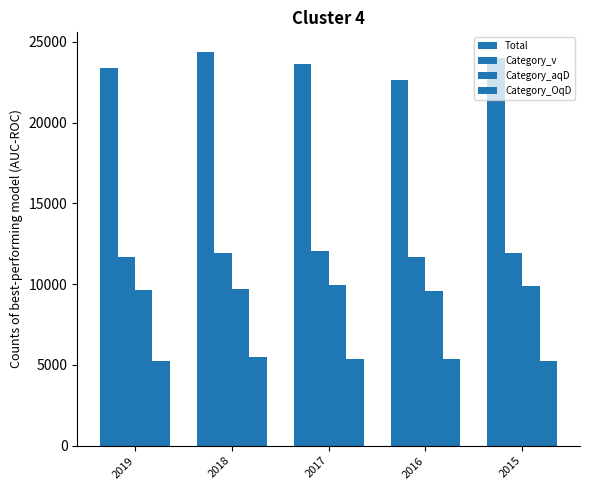

Count the number of data series in this chart.

4